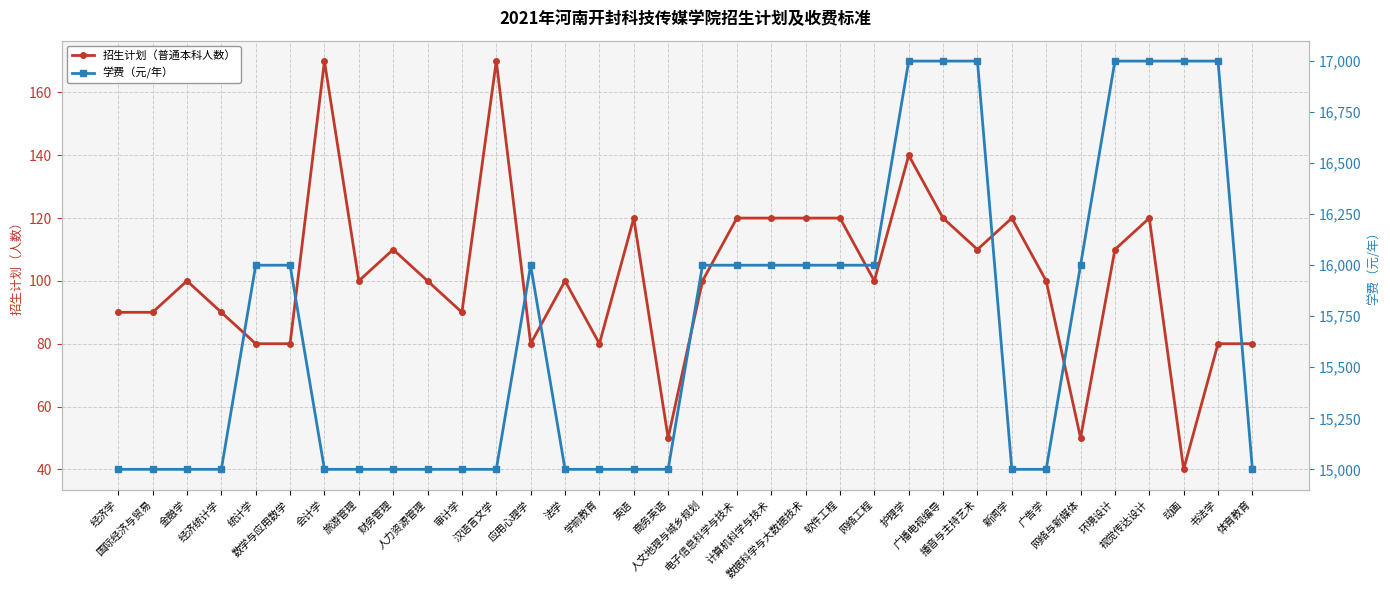

What is the label of the 20th point from the right?

学前教育